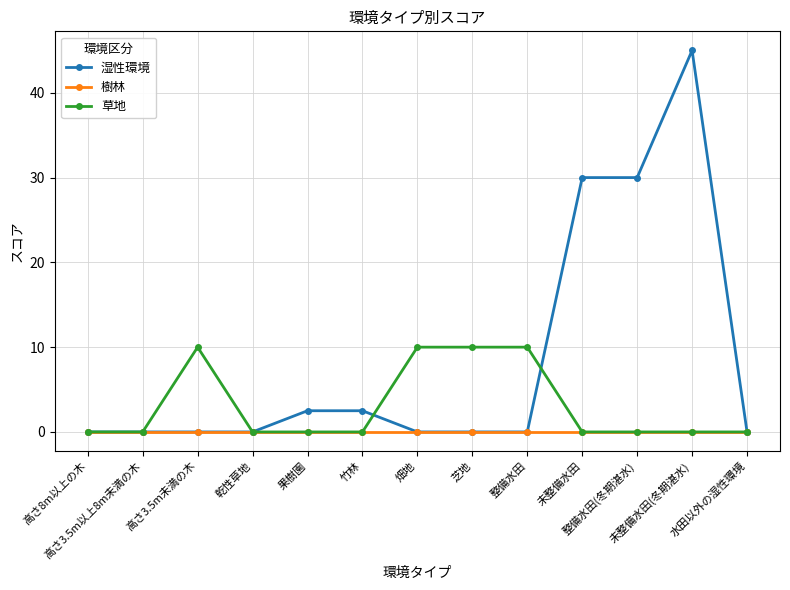

At how many categories does at least one series exceed 1?

9